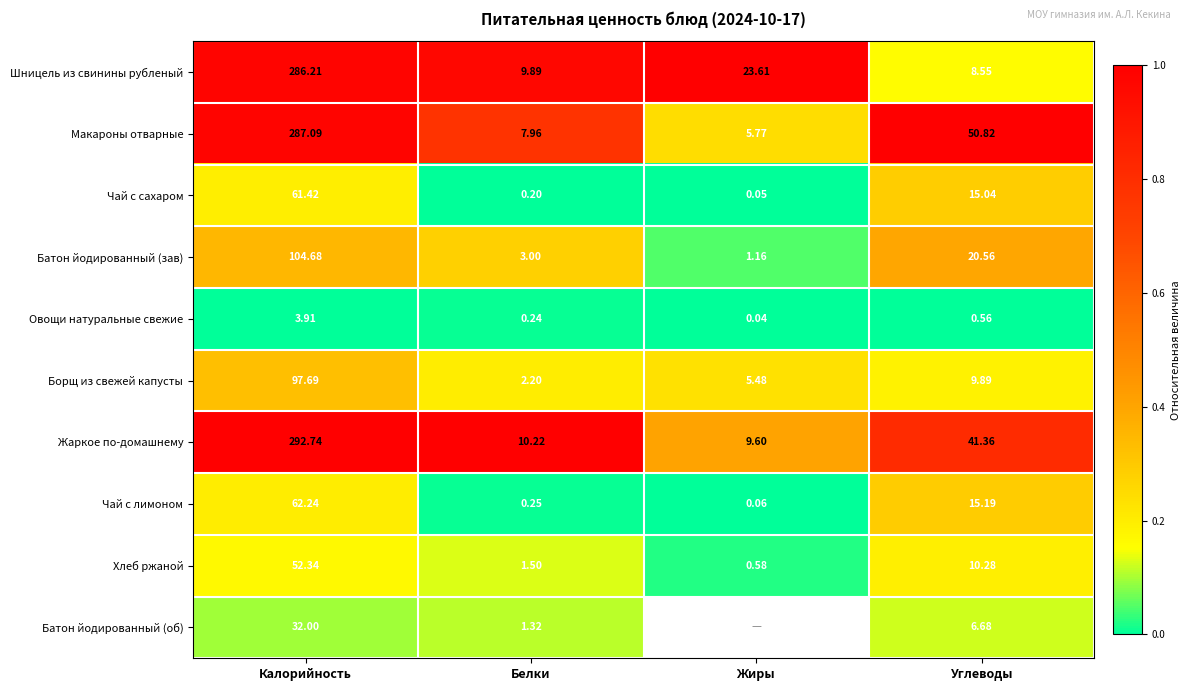

Which series changed the most between Белки and Углеводы?

Макароны отварные